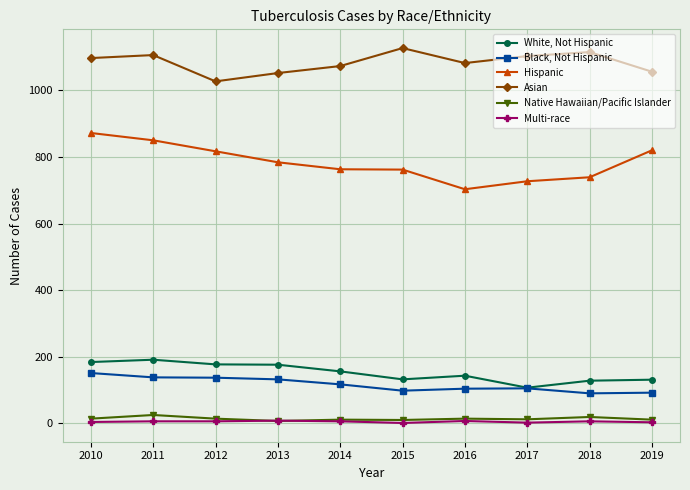

True or false: Native Hawaiian/Pacific Islander and Hispanic intersect in this chart.

False